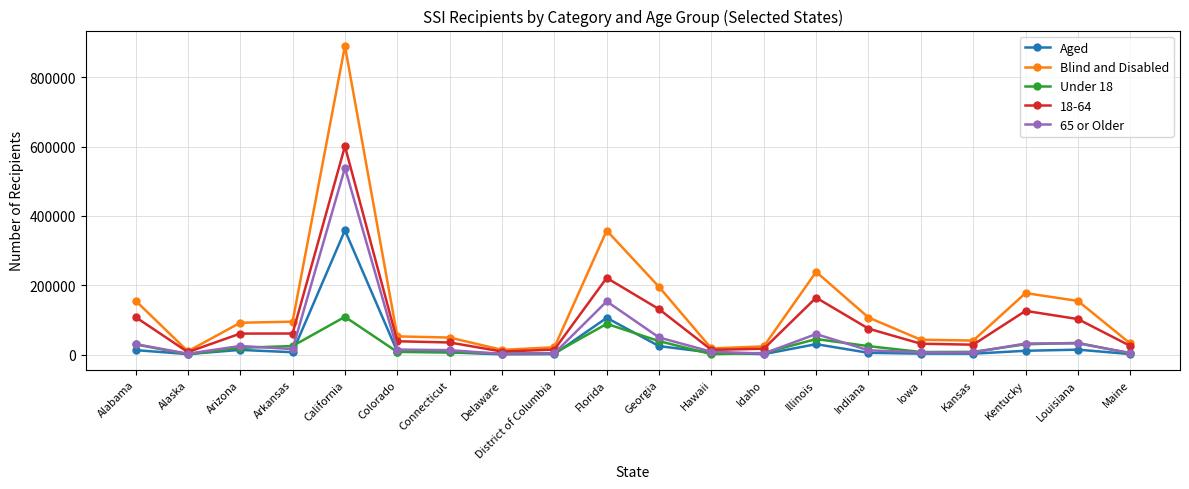

How many distinct data groups are displayed?

5